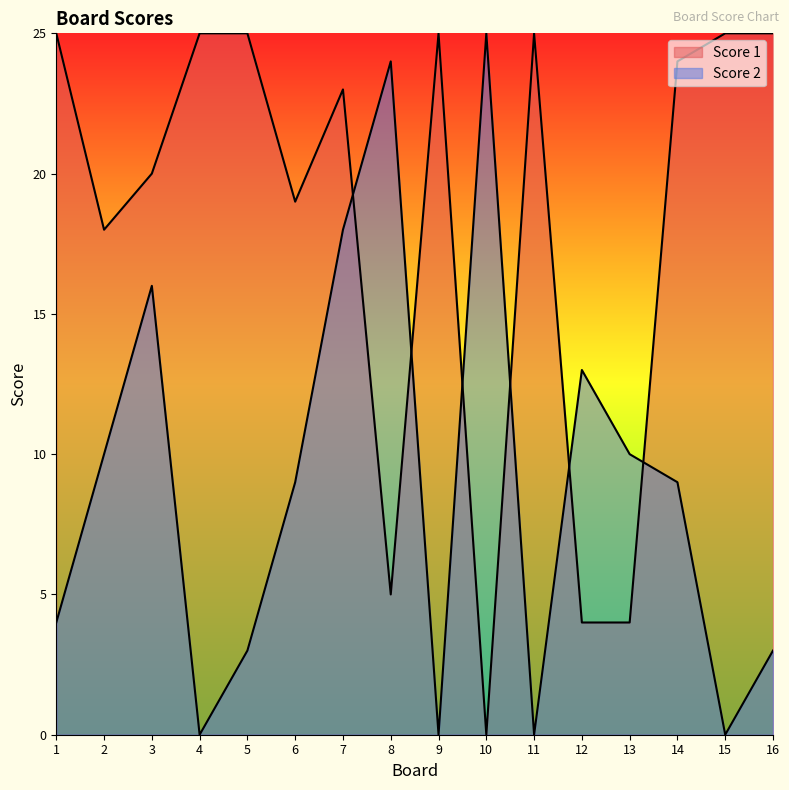

At which label does Score 2 first exceed 9?

2